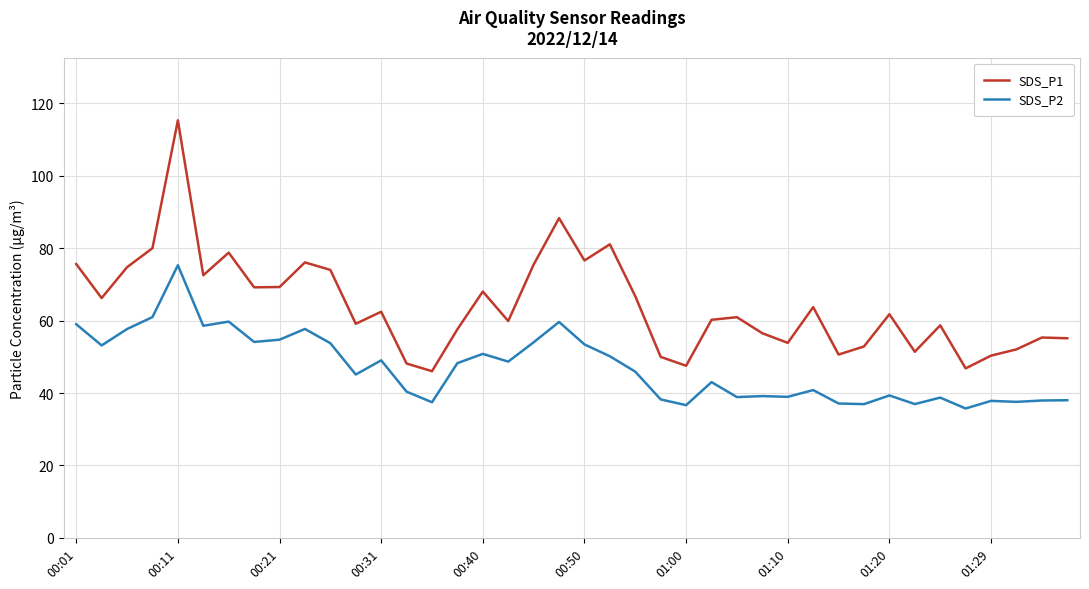

Does the chart display data point markers on the line(s)?

No